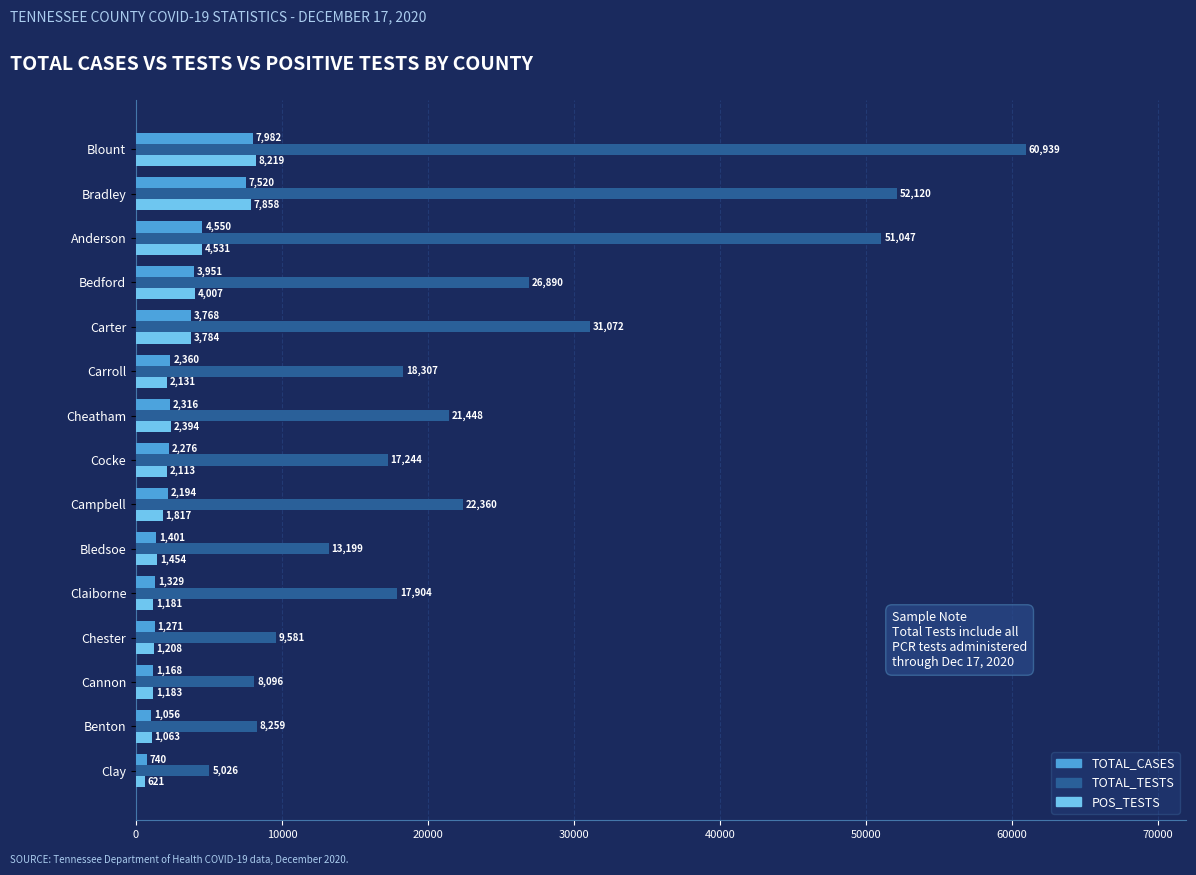

How many categories are shown in the chart?

15